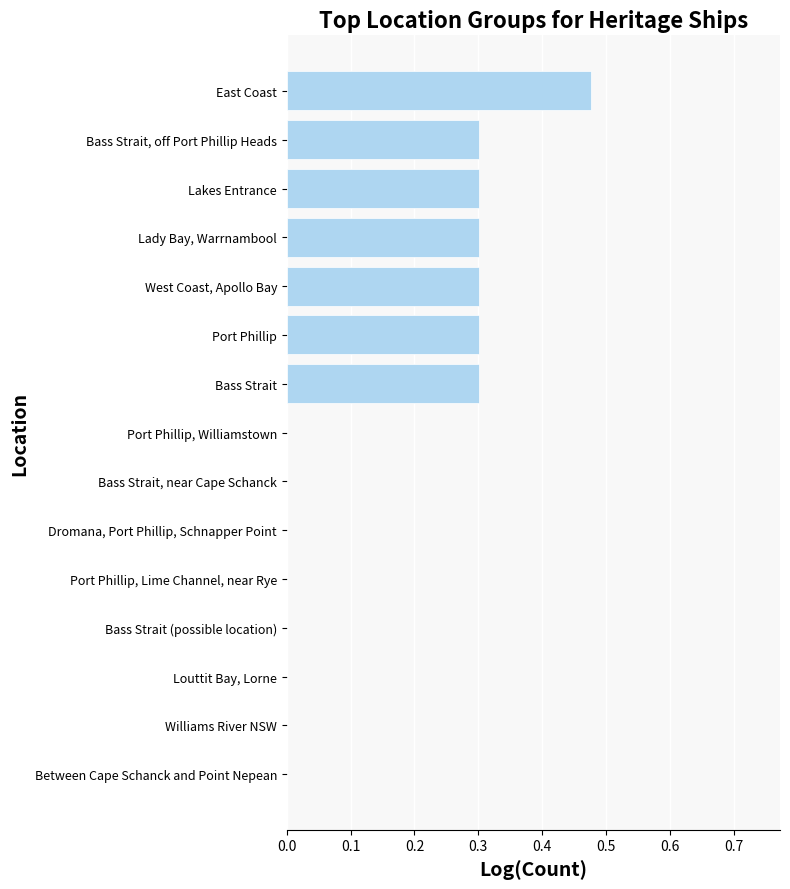

What is the sum of all values?

2.3